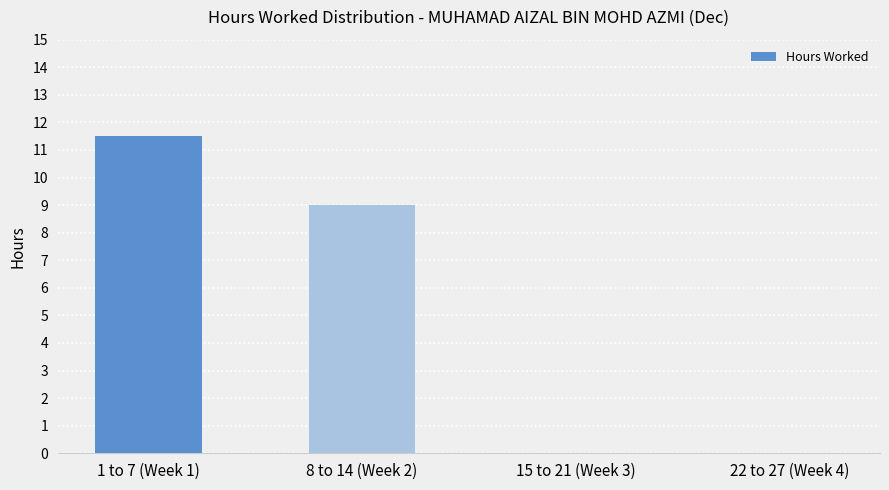

The chart shows a value of -4.3 at 15 to 21 (Week 3). True or false?

False